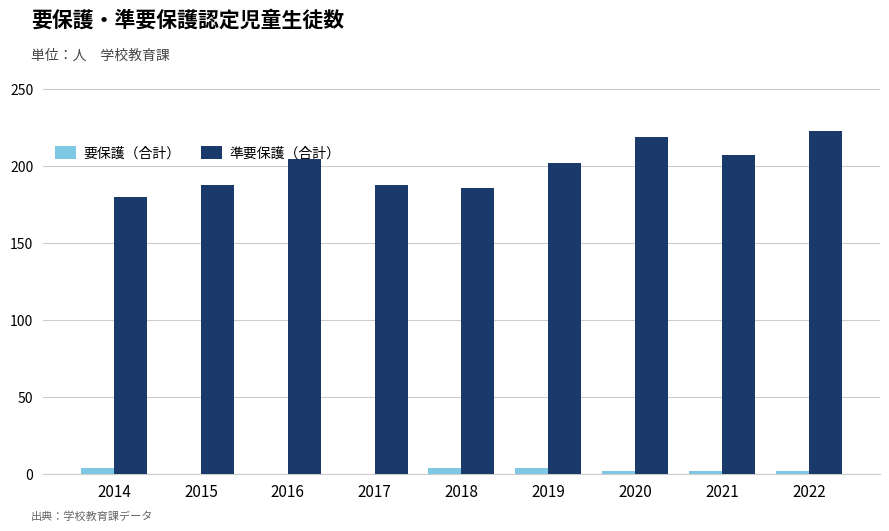

The value of 準要保護（合計） at 2016 is 361. True or false?

False